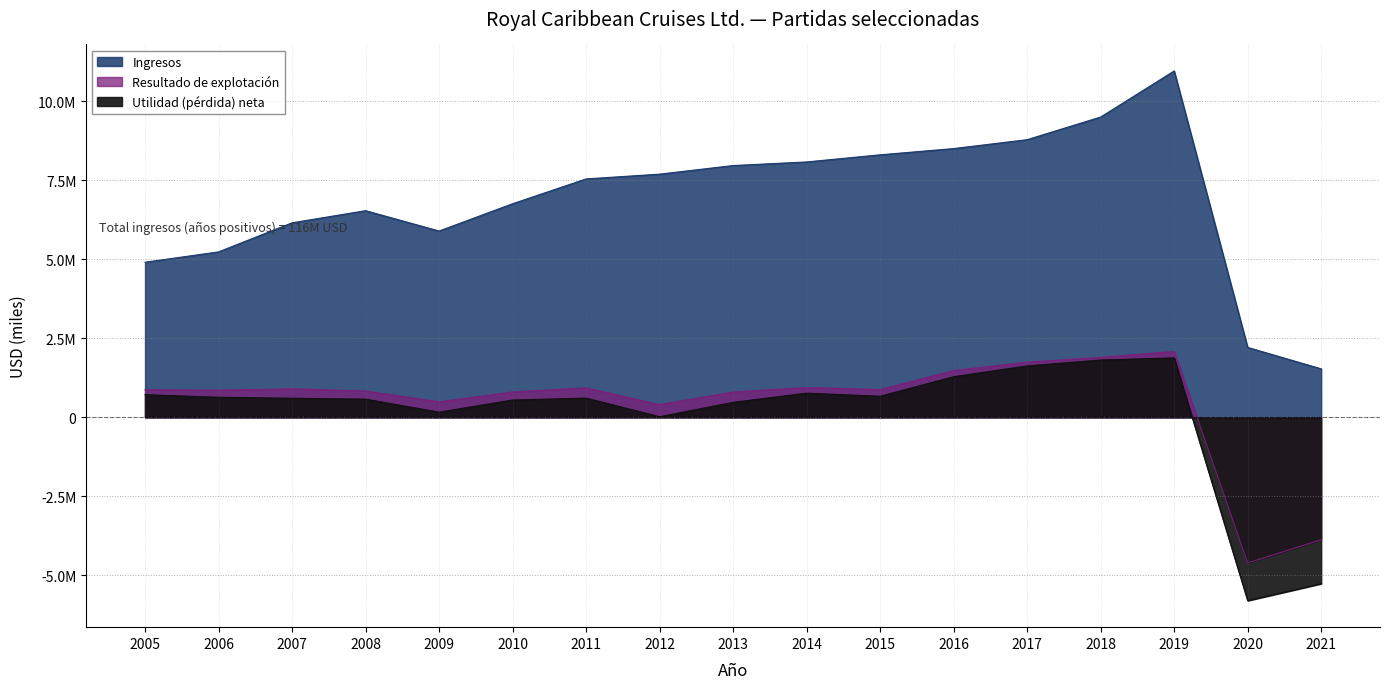

In Resultado de explotación, how many points are higher than both neighbors (excluding endpoints)?

4